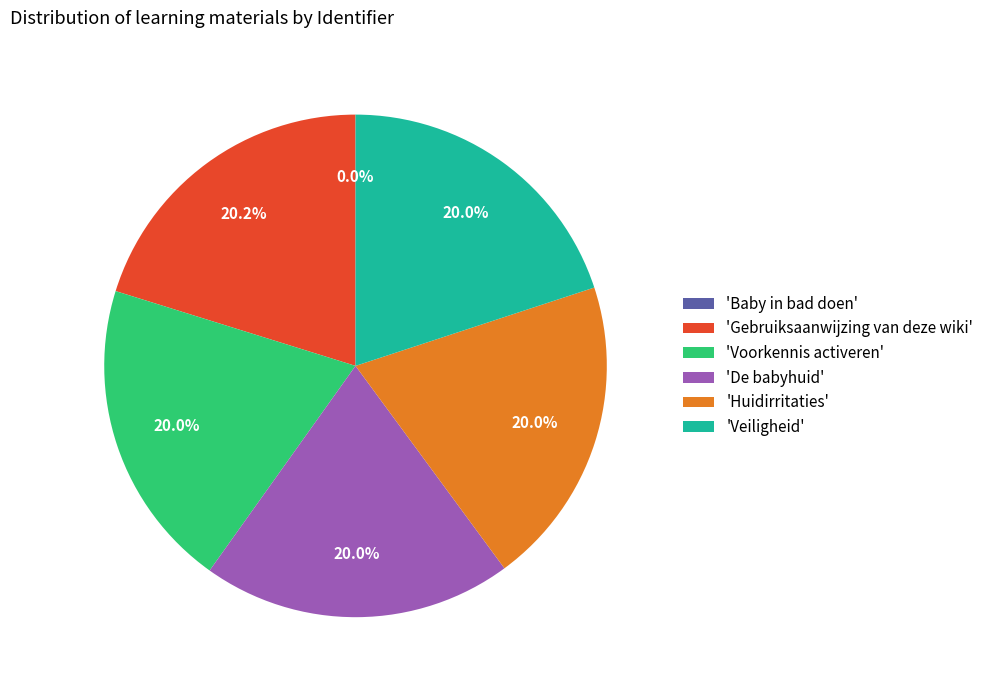

To the nearest percent, what is the average slice percentage?

17%